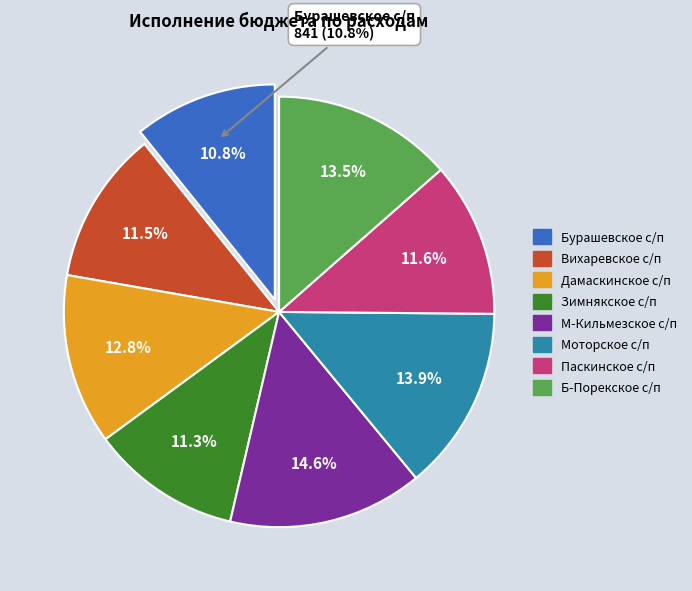

Do Бурашевское с/п and Паскинское с/п together represent more than half of the pie?

No